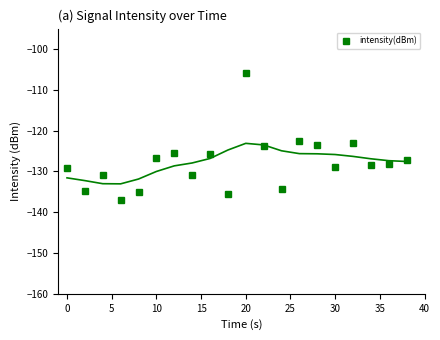

Is it true that intensity(dBm) equals -168.2 at 0?

False